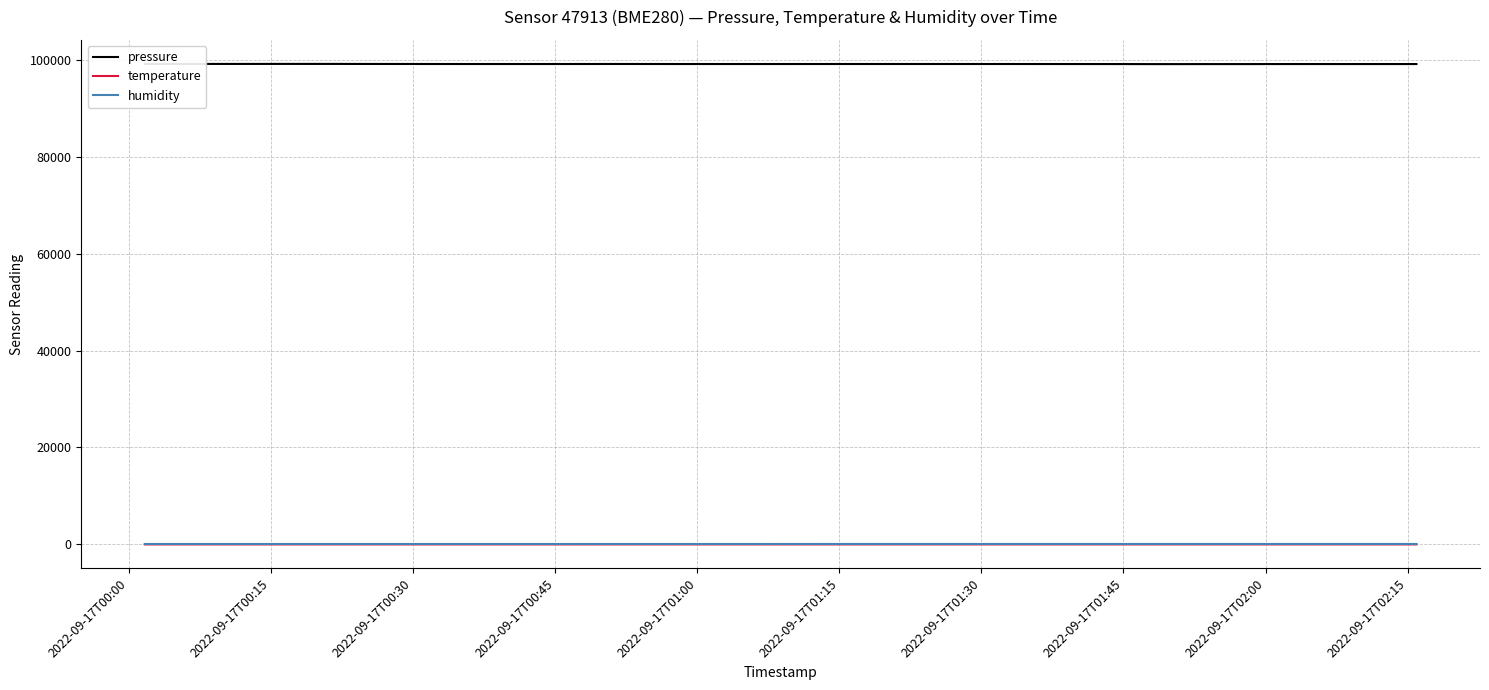

What is the minimum value for pressure?

99074.8